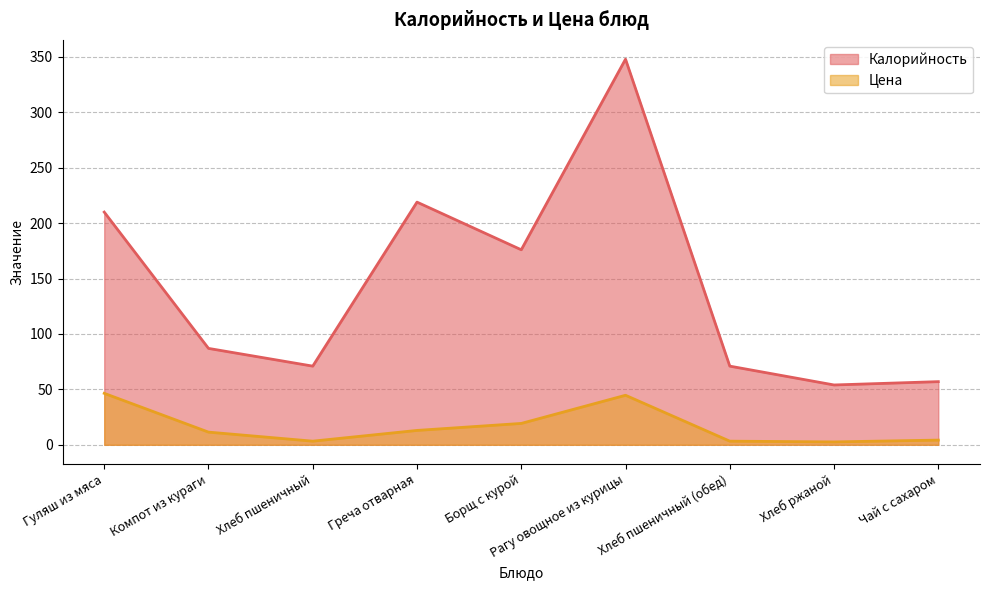

Between Гуляш из мяса and Борщ с курой, which is larger?

Гуляш из мяса